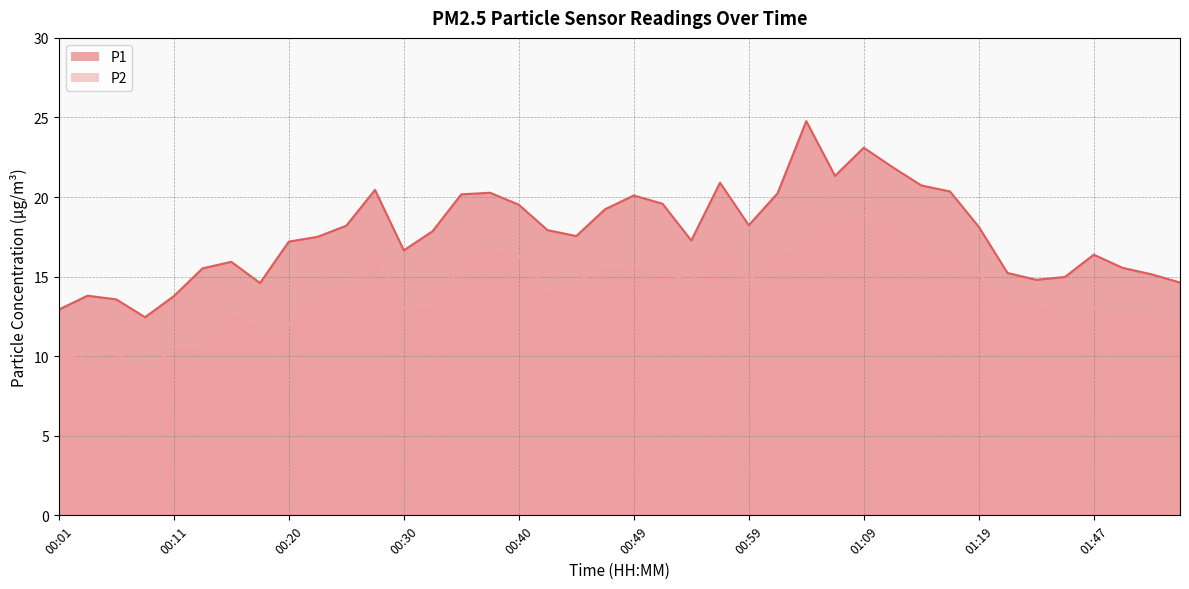

Count the number of data series in this chart.

2